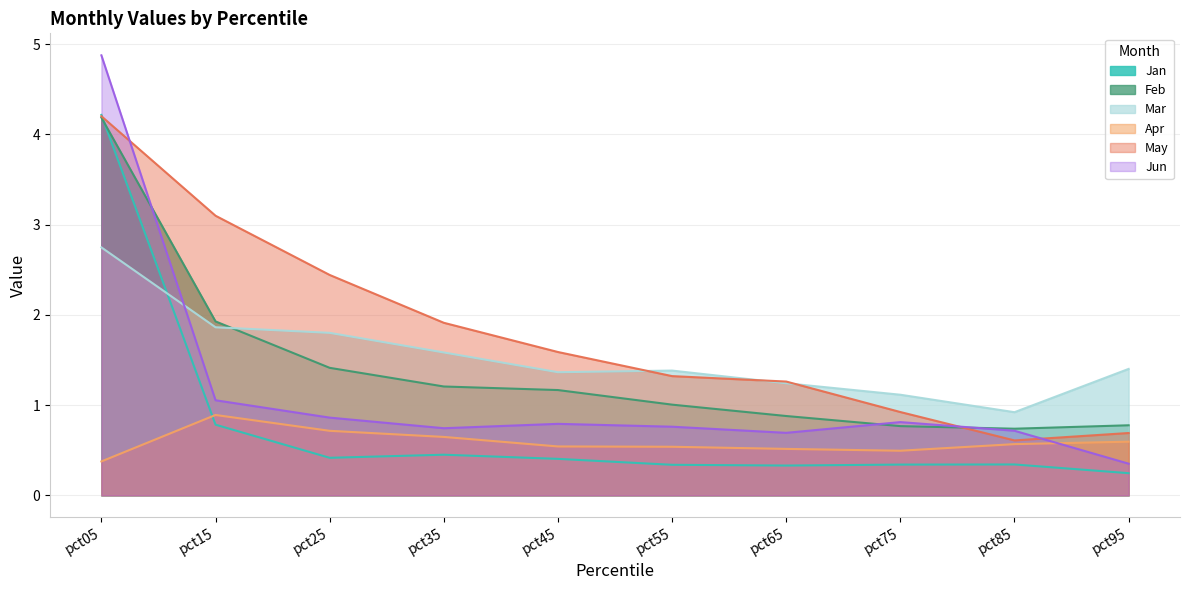

Does the chart display data point markers on the line(s)?

No